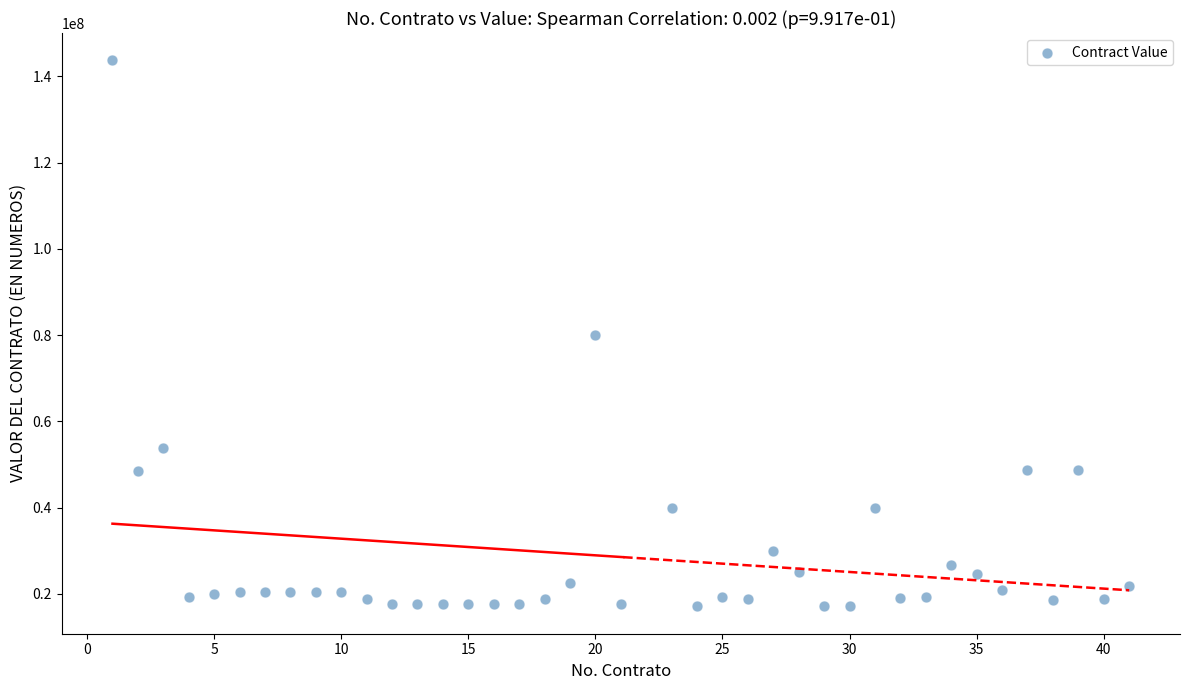

What is the range of X values (max minus min)?

40